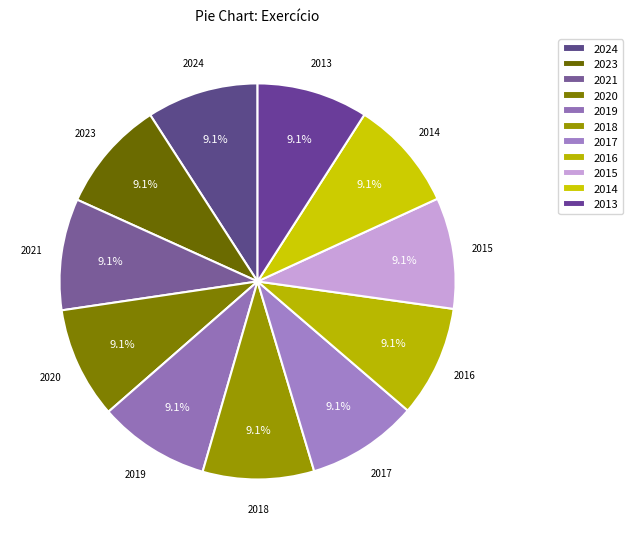

True or false: 2015 accounts for 9% of the total.

True